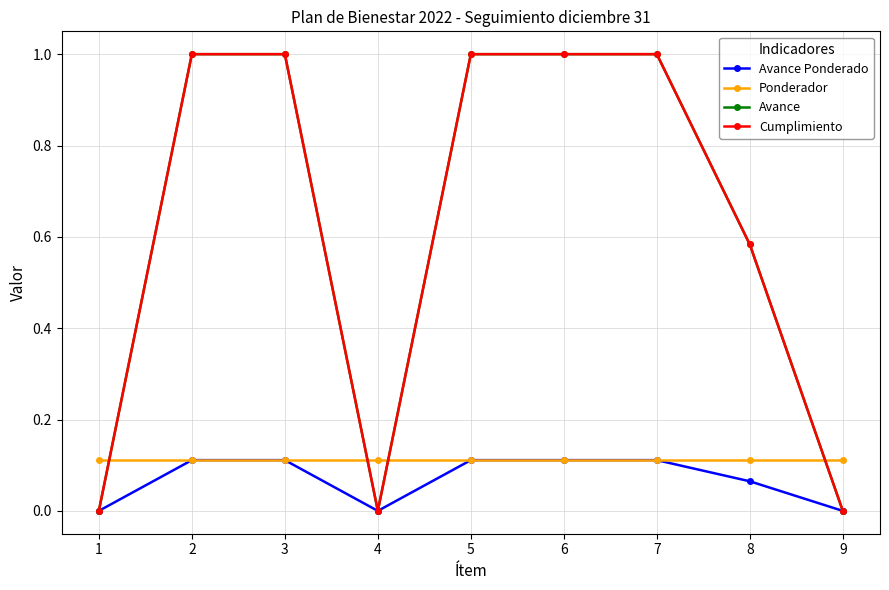

Which series has the largest range (max minus min)?

Avance